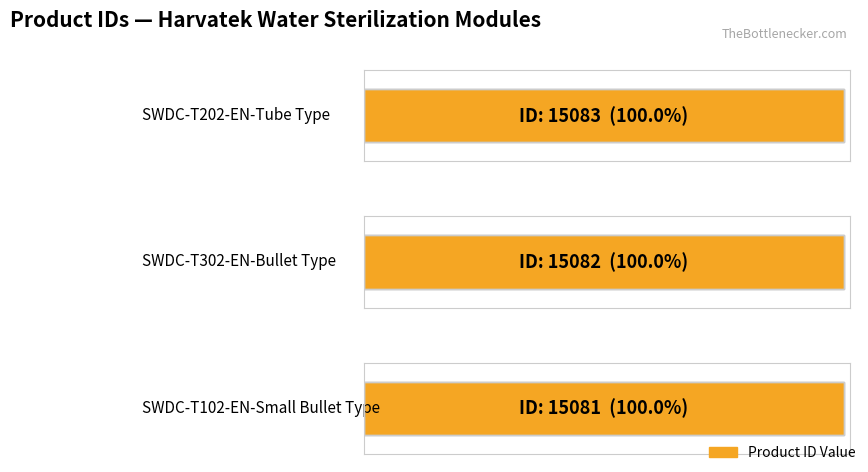

At which label is the value closest to 15082?

Harvatek-SWDC-T302-EN-Bullet Type